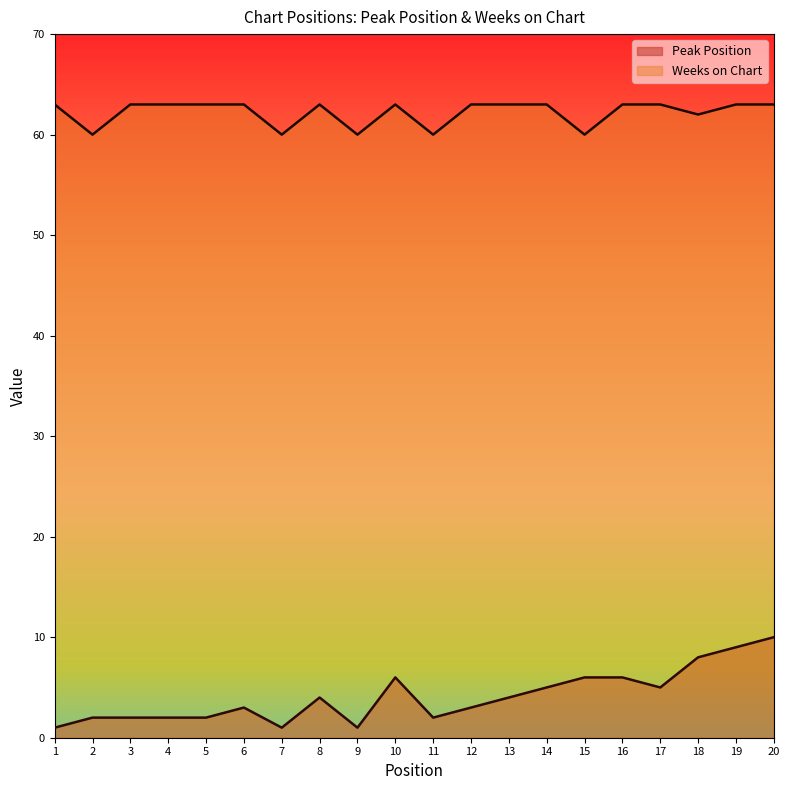

What is the minimum value shown in the chart?

1